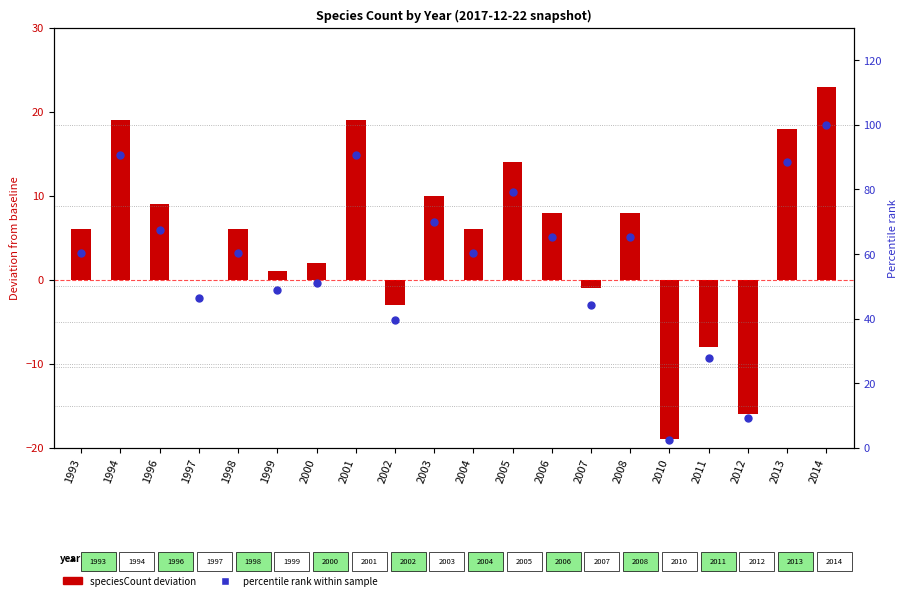

What is the ratio of the value at 1993 to the value at 1998?

1.0